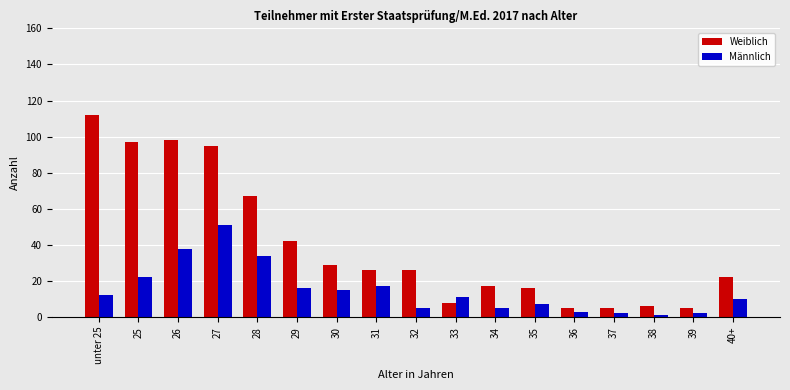

Between 28 and 29, which series saw the biggest shift?

Weiblich